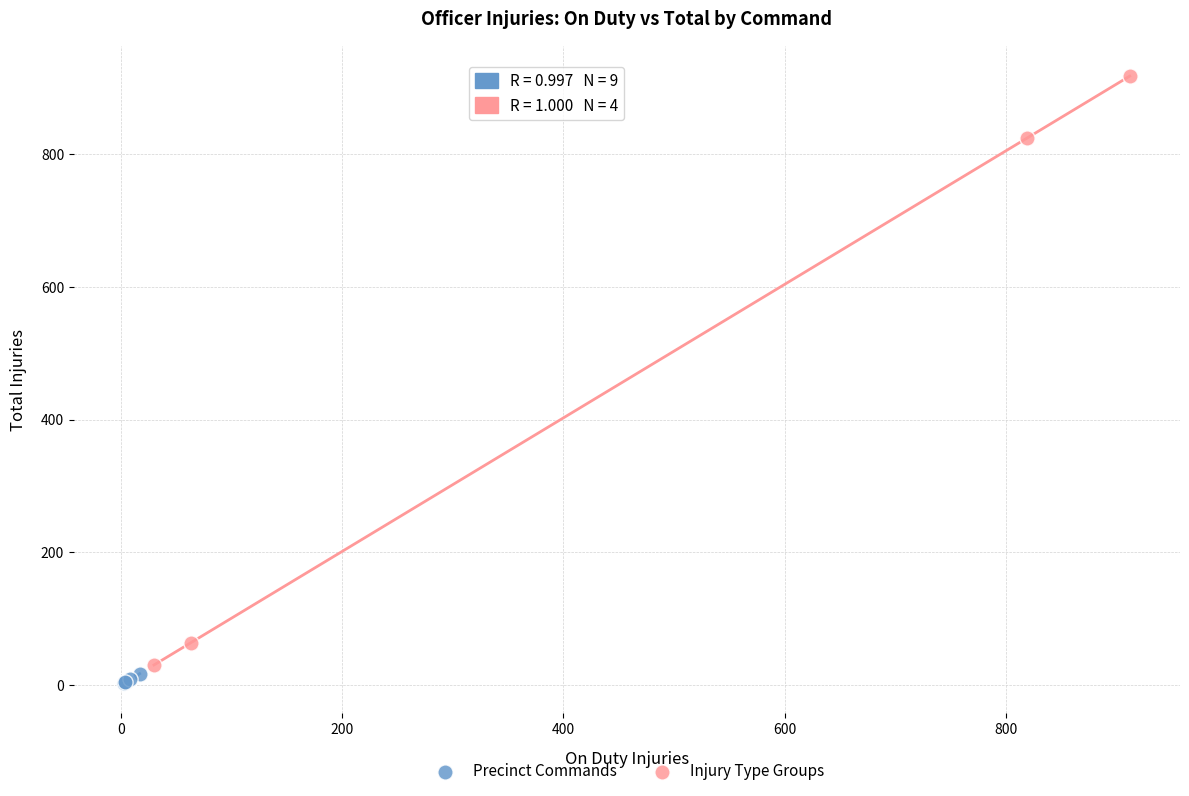

Which series has the widest spread of Y values?

Injury Type Groups